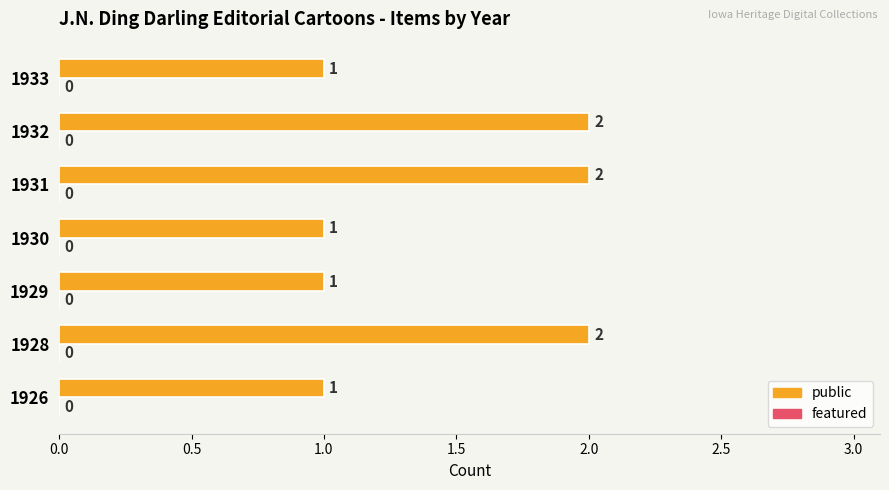

What is the sum of the values at 1930 and 1928?

3